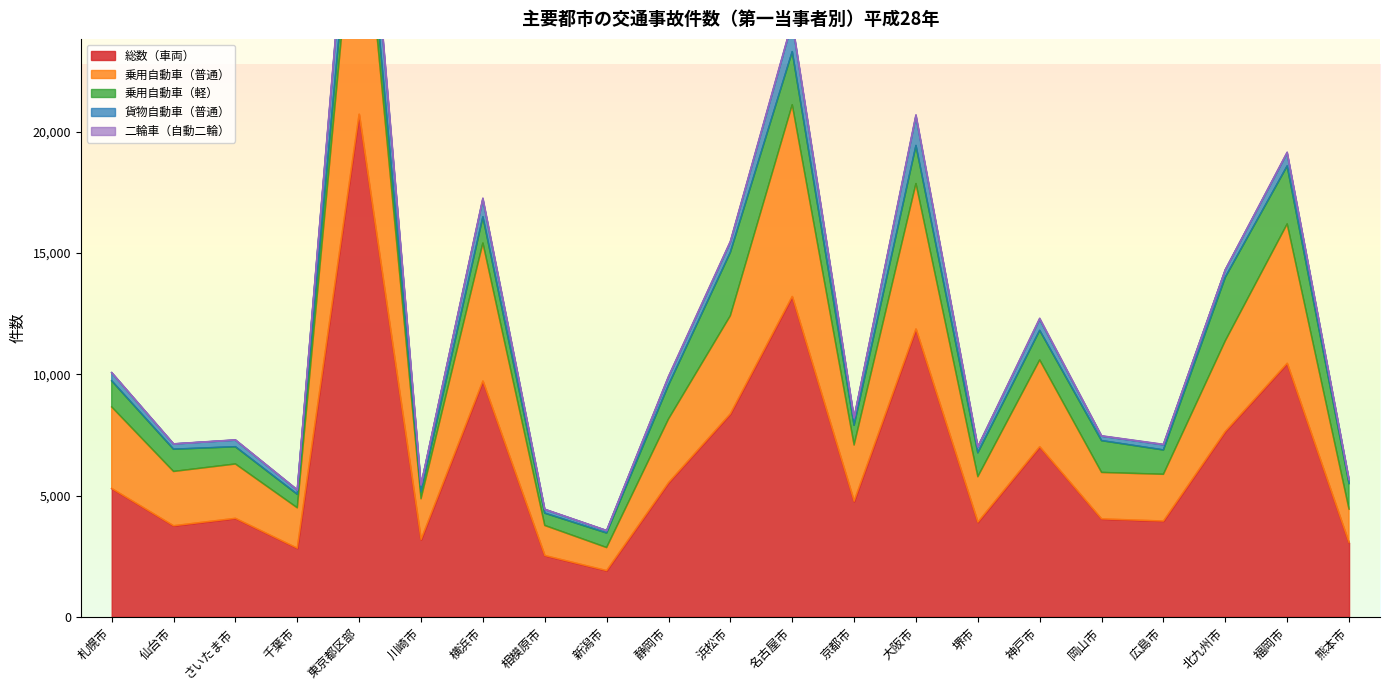

True or false: 乗用自動車（軽） has a value of 918 at 仙台市.

True